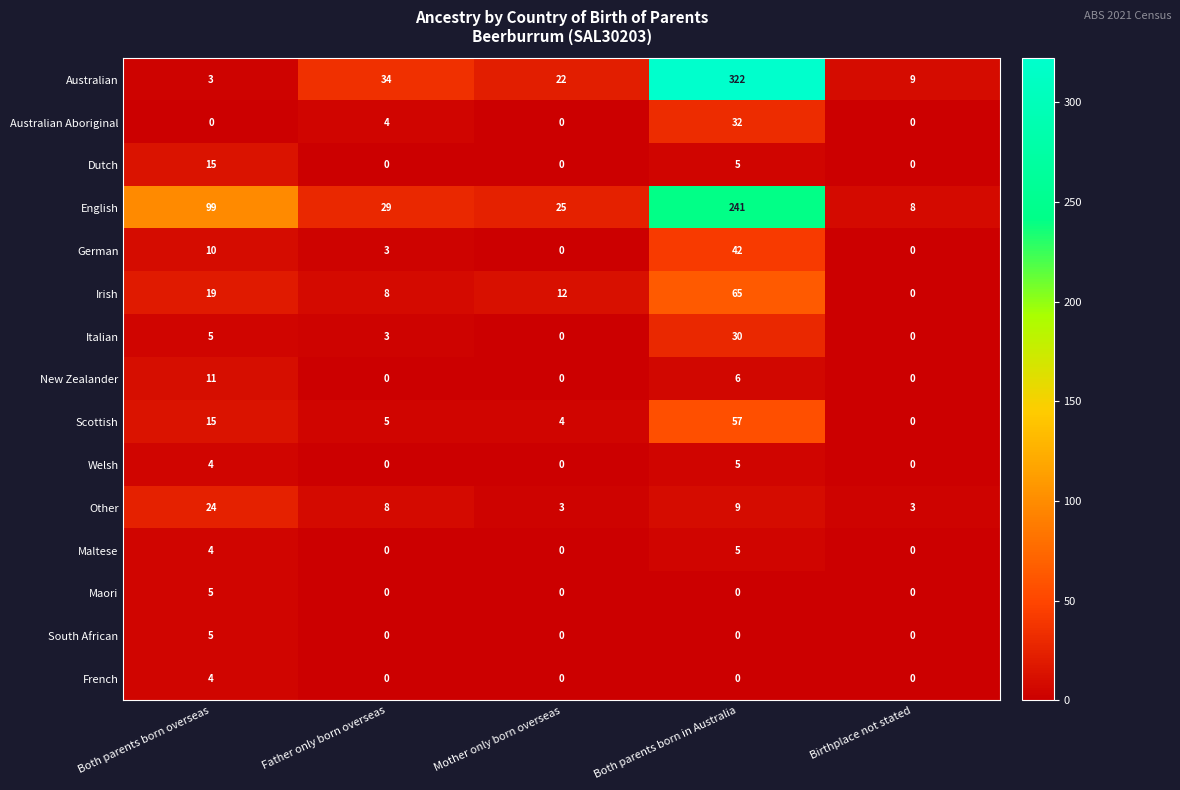

Which series has the widest spread of values?

Australian